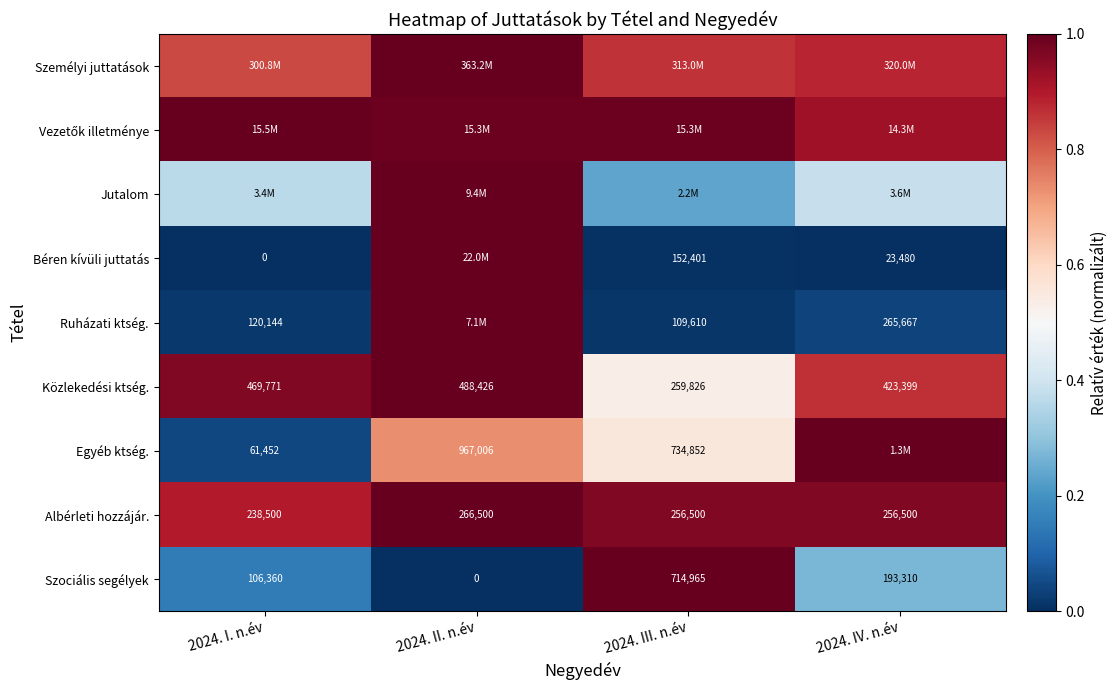

How many Albérleti hozzájár. values are between 0 and 1?

4